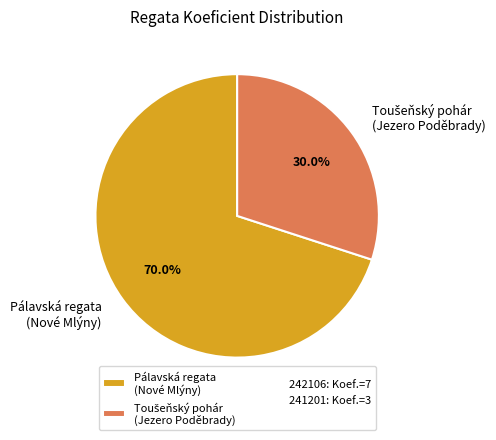

Is there any slice that represents more than half of the pie?

Yes